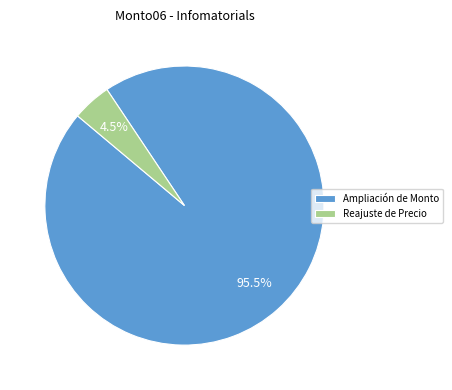

What portion of the pie excludes Reajuste de Precio?

95.5%